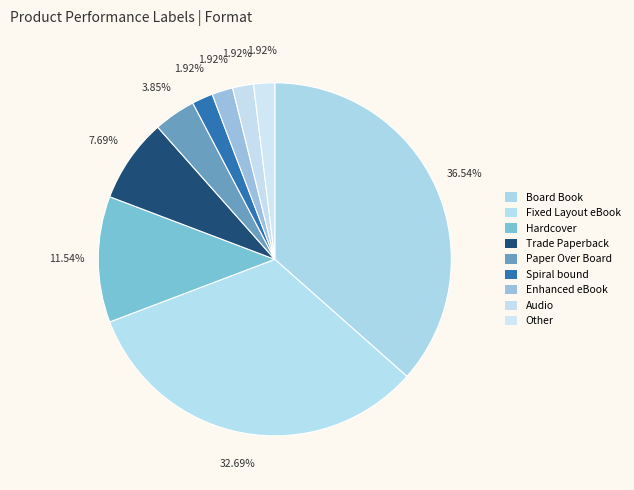

Count the number of slices in the pie.

9